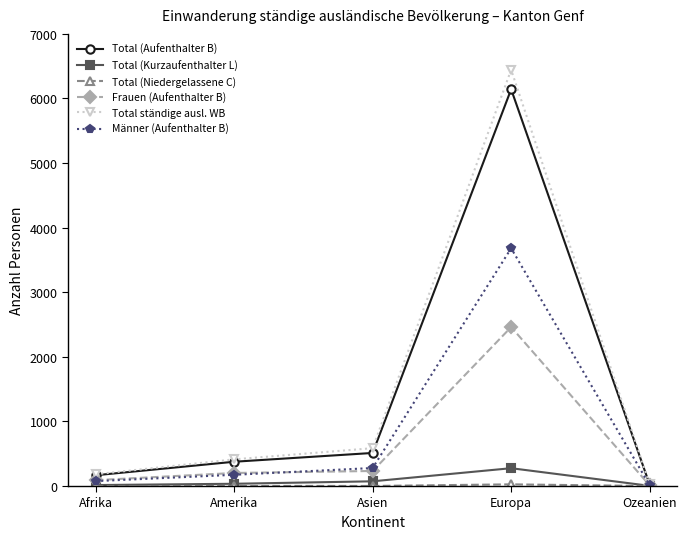

How many interior local peaks does the Total ständige ausl. WB series have?

1